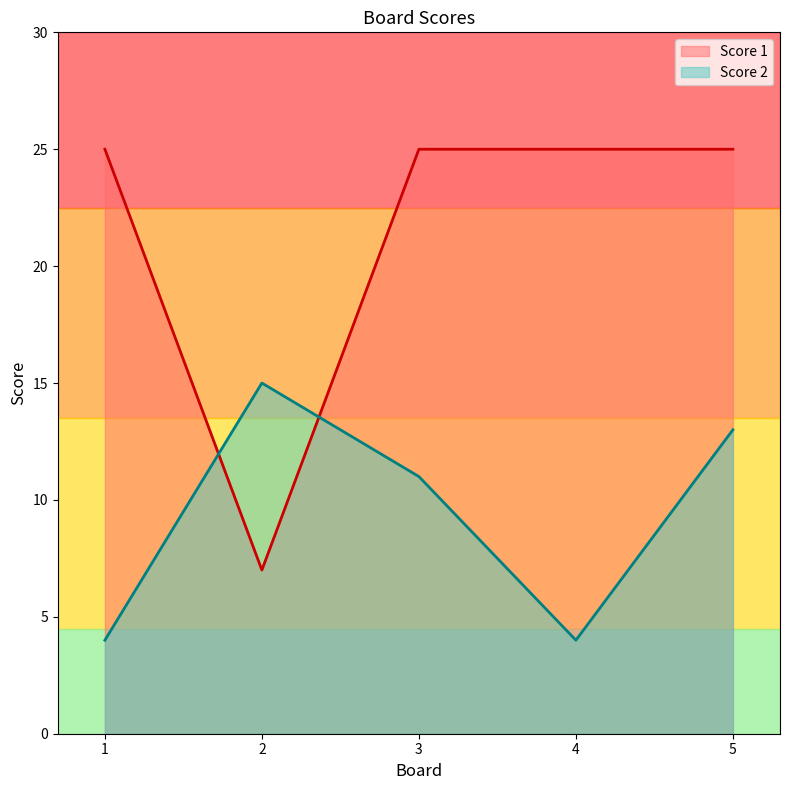

Is it true that Score 2 equals 3 at 4?

False